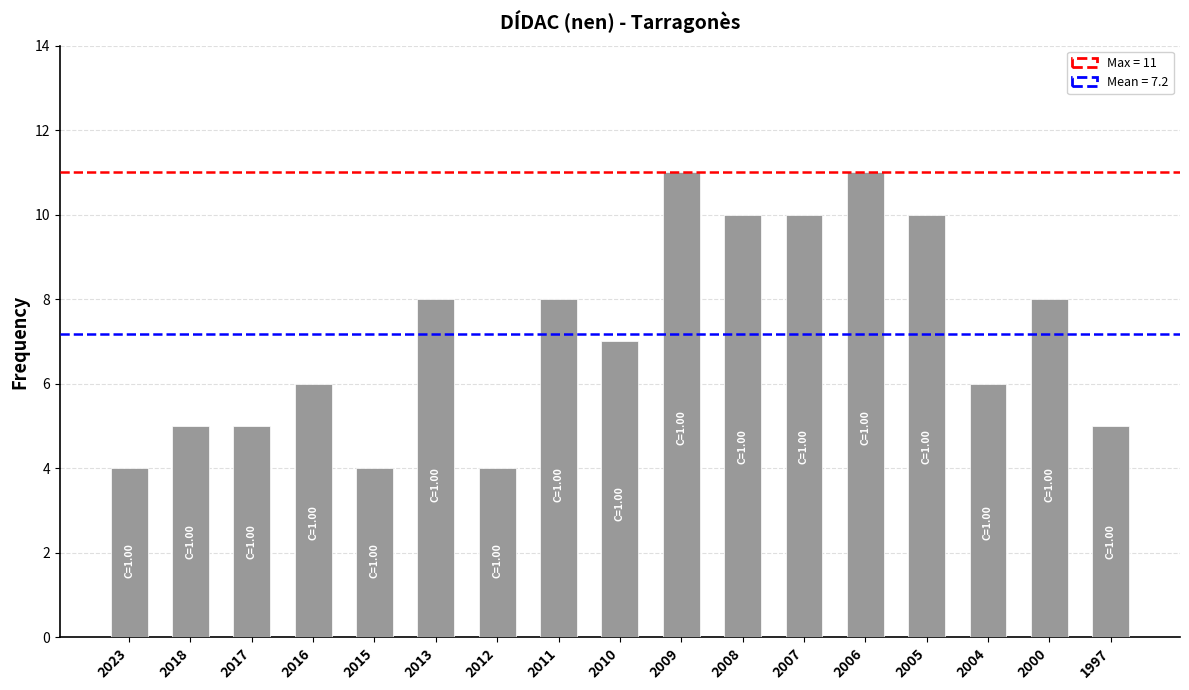

What is the ratio of the value at 2018 to the value at 2009?

0.5